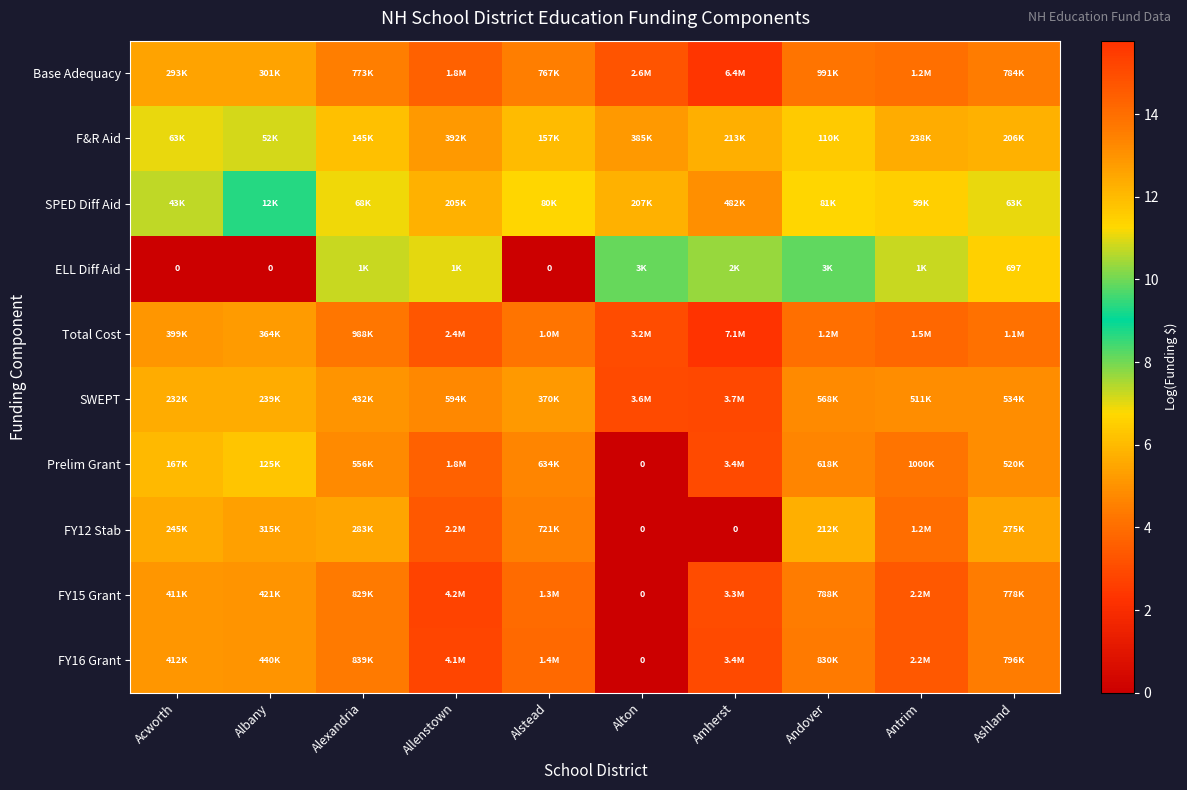

The FY16 Grant series shows 18.2 at Albany. True or false?

False